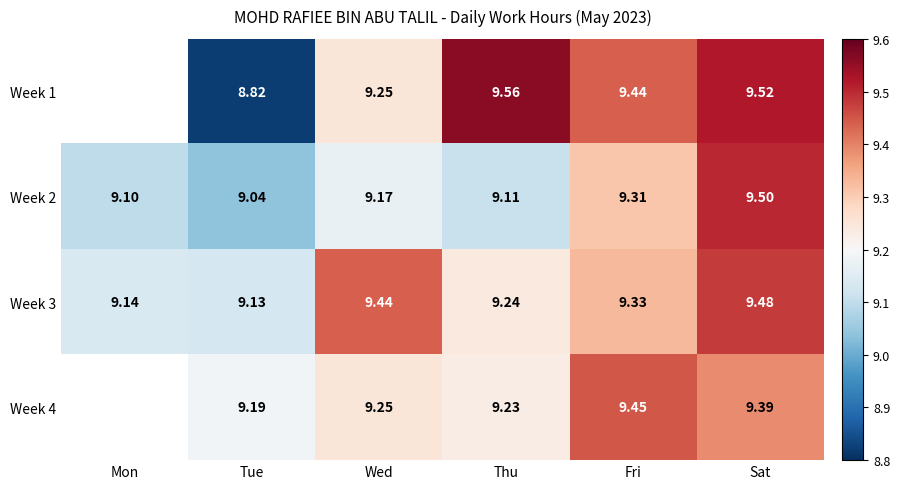

Is the value of Week 2 at Mon greater than the value of Week 4 at Thu?

No